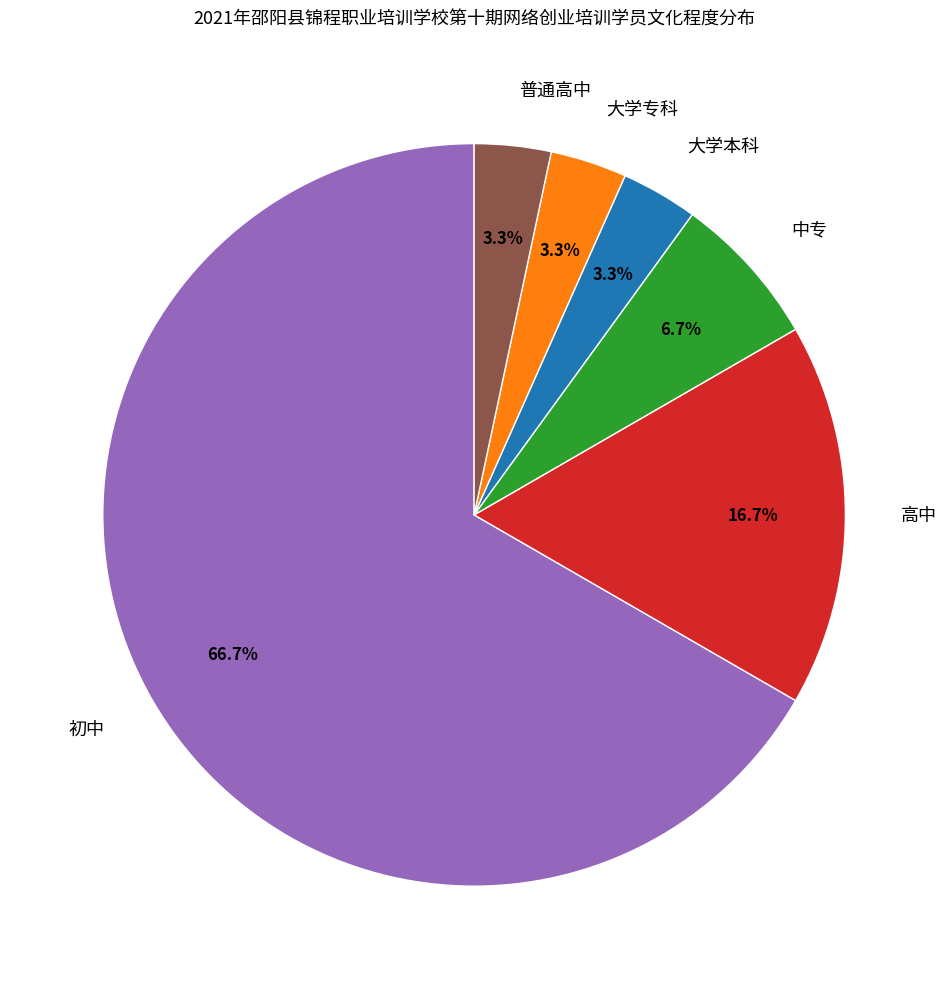

What percentage is the 普通高中 slice, to the nearest percent?

3%